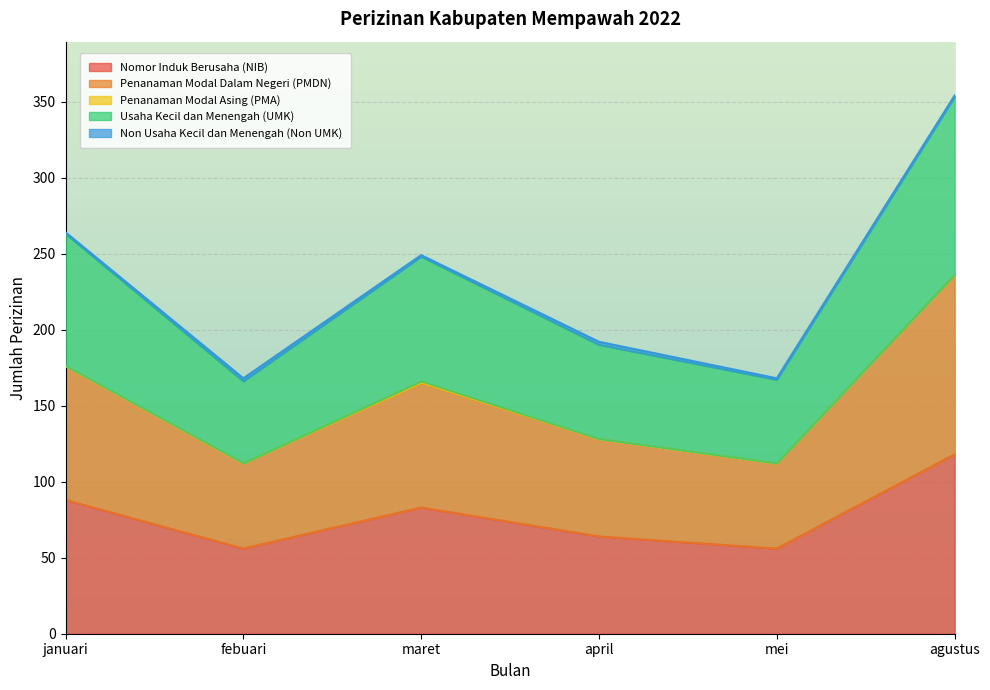

What is the maximum value for Nomor Induk Berusaha (NIB)?

118